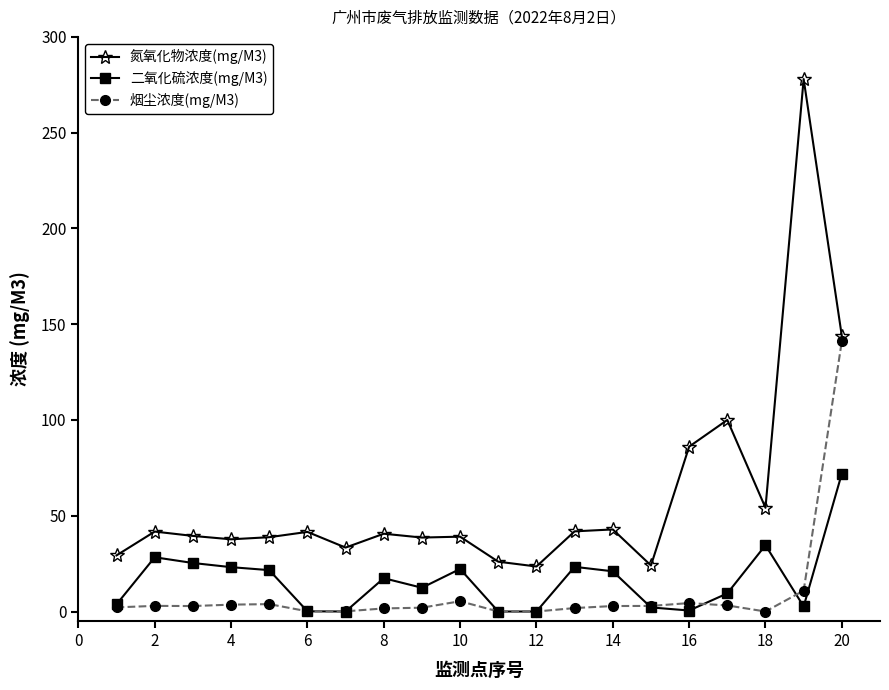

How many data points does each series have?

20